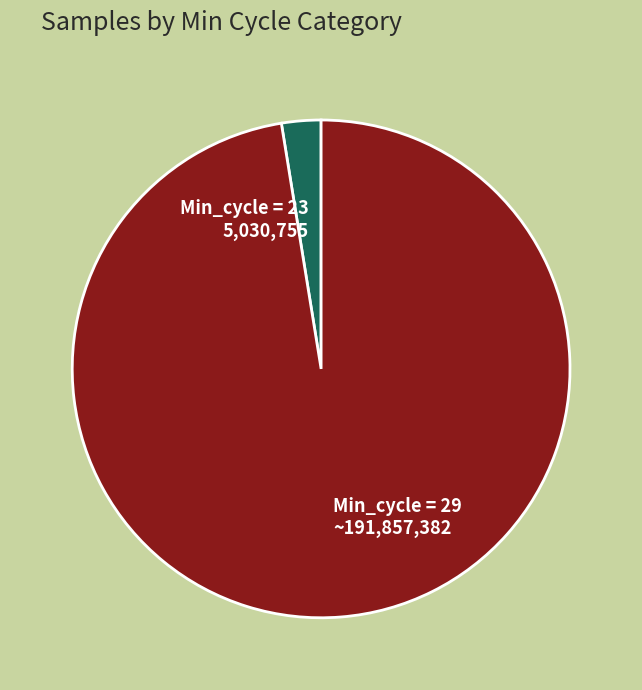

How many segments does this pie chart have?

2